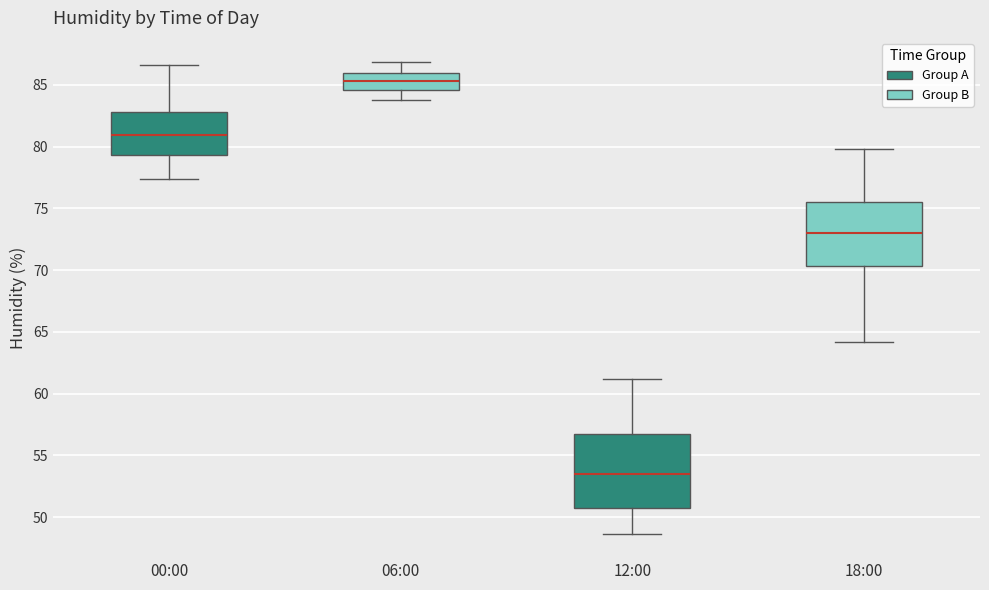

Reading left to right, read every box against the y-axis: the position of its median line, the range the box covers, and the ends of its whiskers. The values are not printed on the chart, so give them approximately, as read against the axis.

00:00: median 81.0, box 79.5 to 83.0, whiskers 77.5 to 86.5
06:00: median 85.5, box 84.5 to 86.0, whiskers 84.0 to 87.0
12:00: median 53.5, box 51.0 to 56.5, whiskers 48.5 to 61.0
18:00: median 73.0, box 70.5 to 75.5, whiskers 64.0 to 80.0